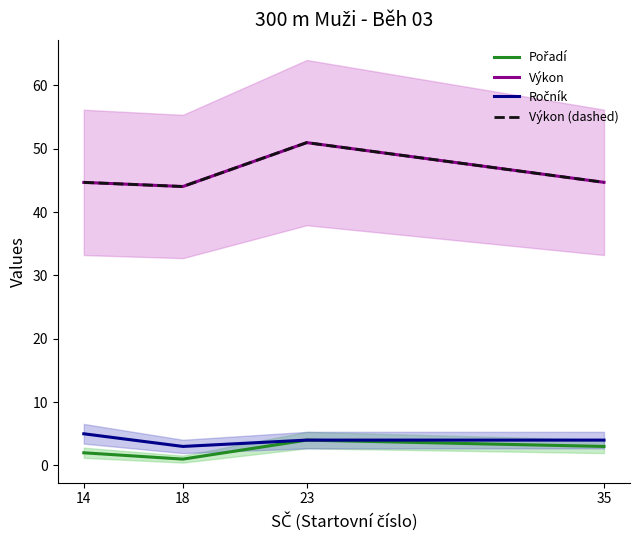

Which has a higher value, 18 or 35?

35